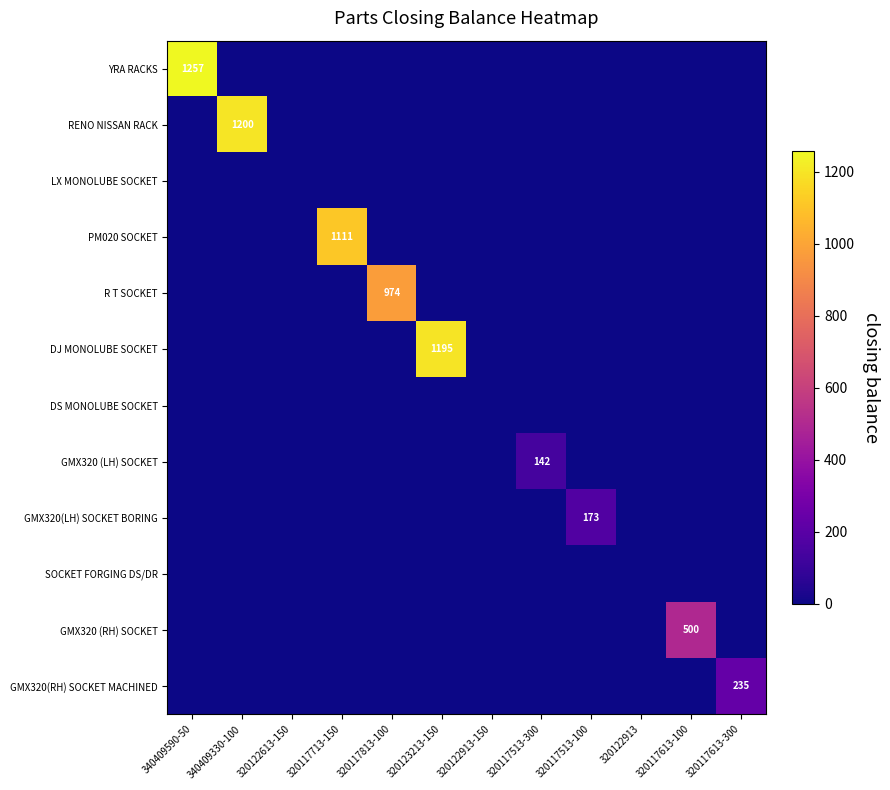

How many values in GMX320 (LH) SOCKET are above zero?

1